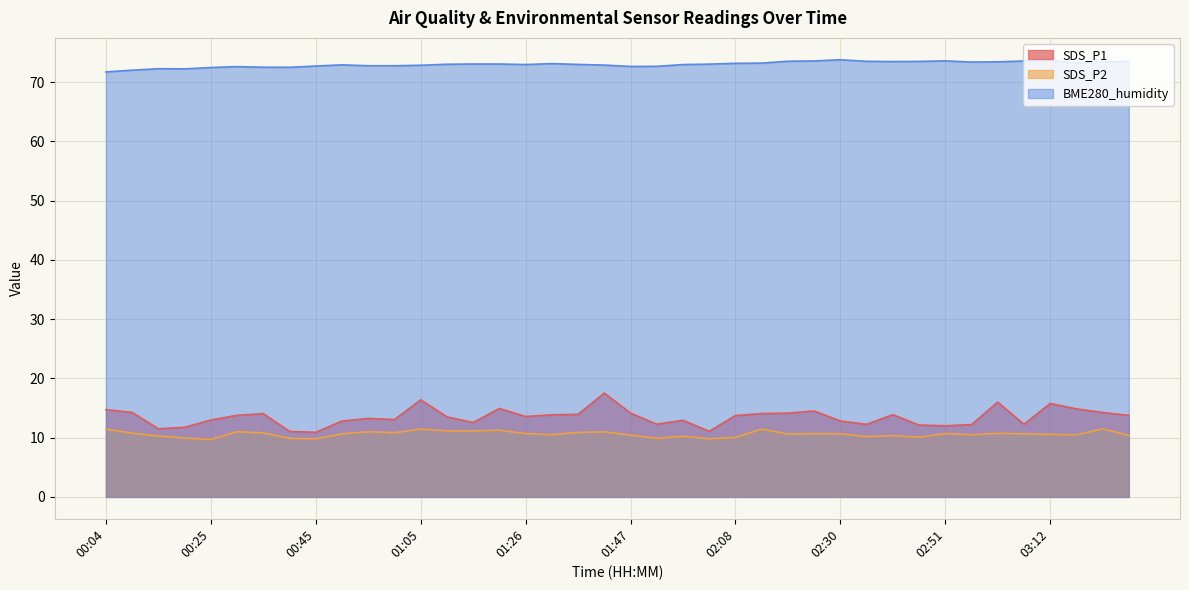

What are all the series names shown in the legend?

SDS_P1, SDS_P2, BME280_humidity